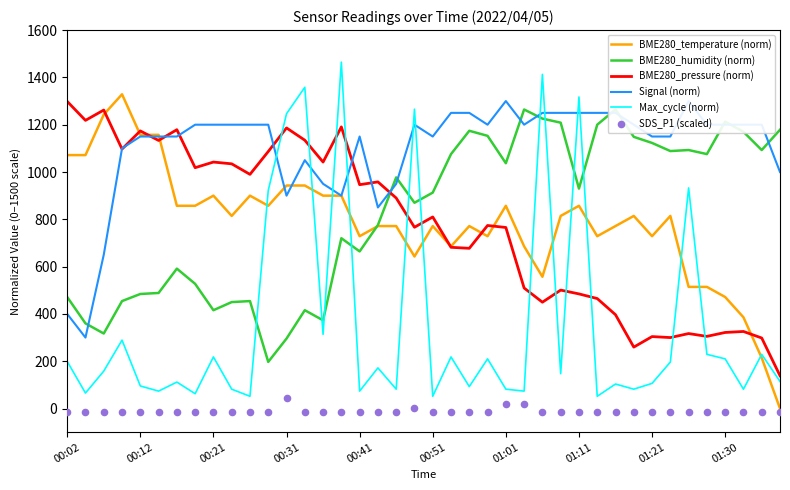

Which series contains the lowest Y value?

SDS_P1 (scaled)